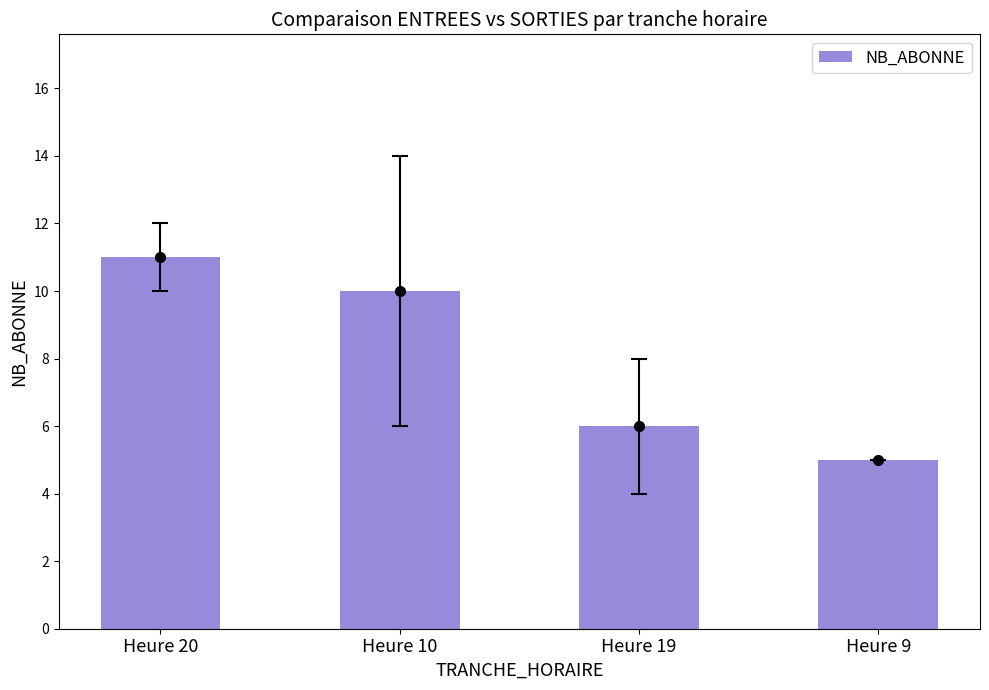

What is the label of the 3rd bar from the right?

Heure 10